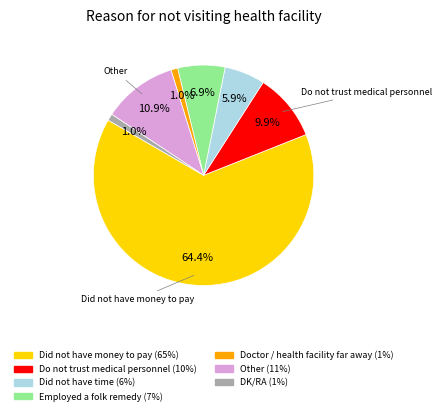

Between Other and Do not trust medical personnel, which is larger?

Other